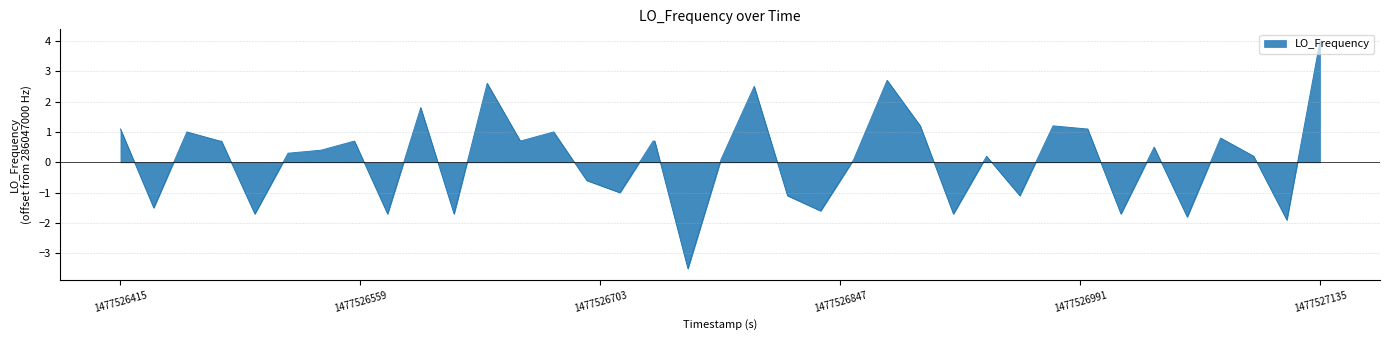

What is the maximum value shown in the chart?

4.0